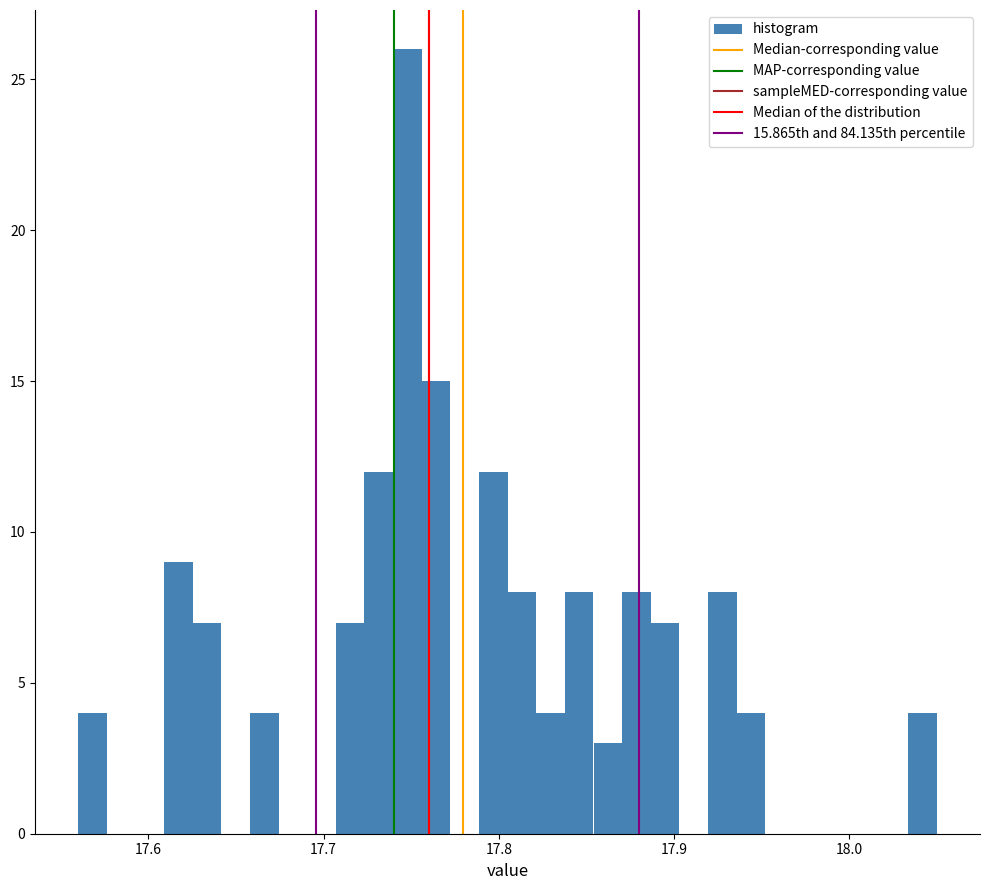

Read against the x-axis, roughly where is the centre of the tallest bar?

17.75